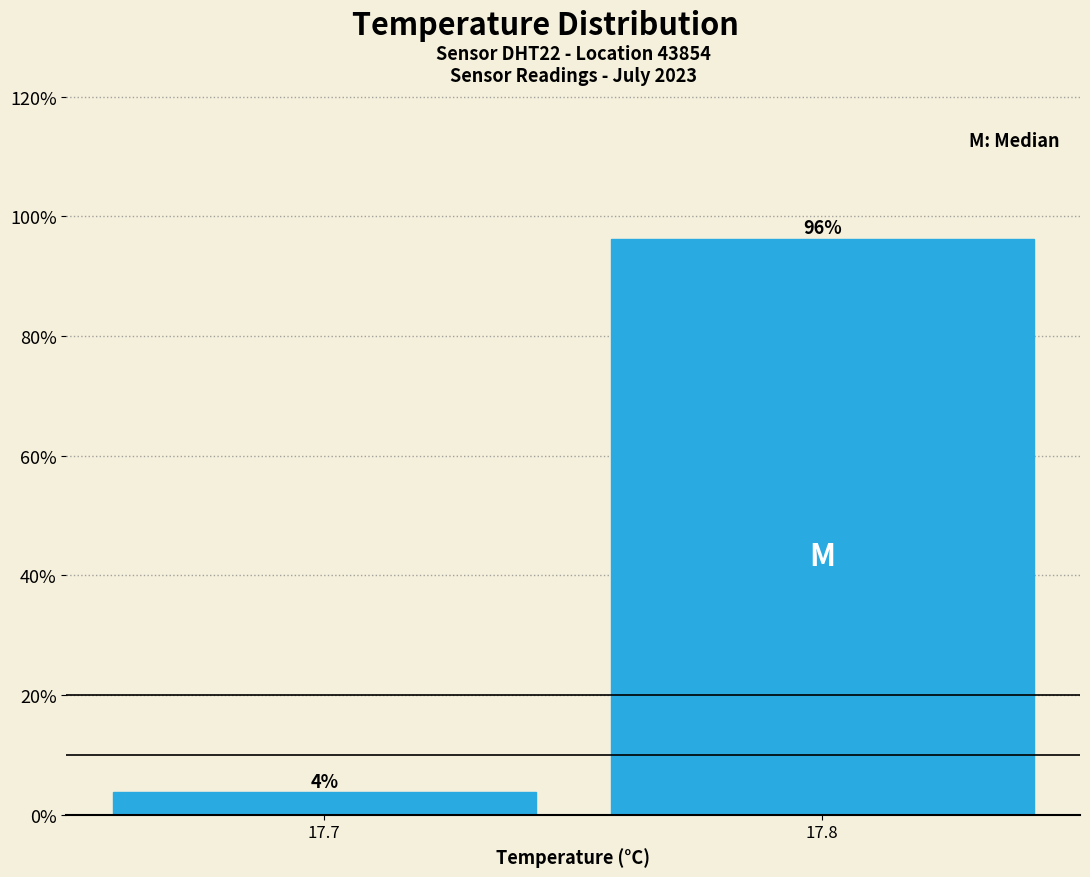

What is the average value?

50.0